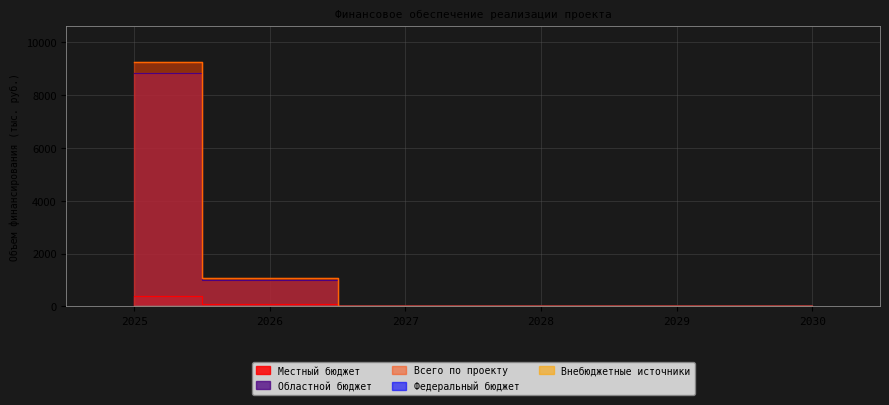

What is the value of the Местный бюджет point at the 2nd from the left?

76.3